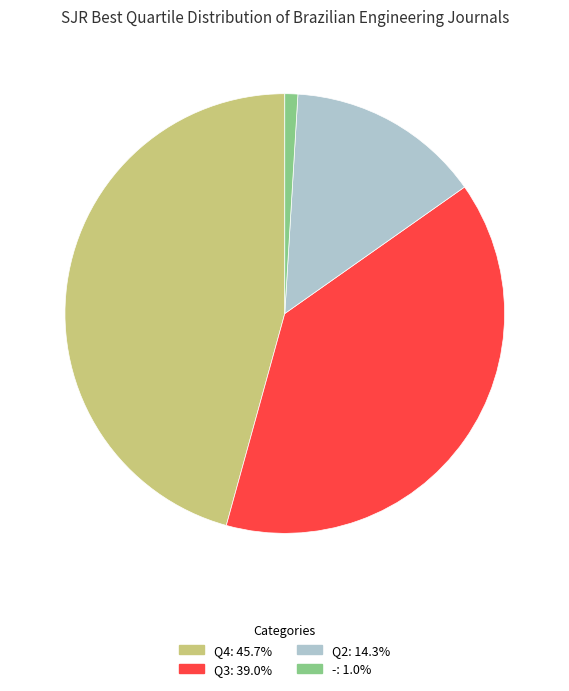

Is there a majority slice in this chart?

No